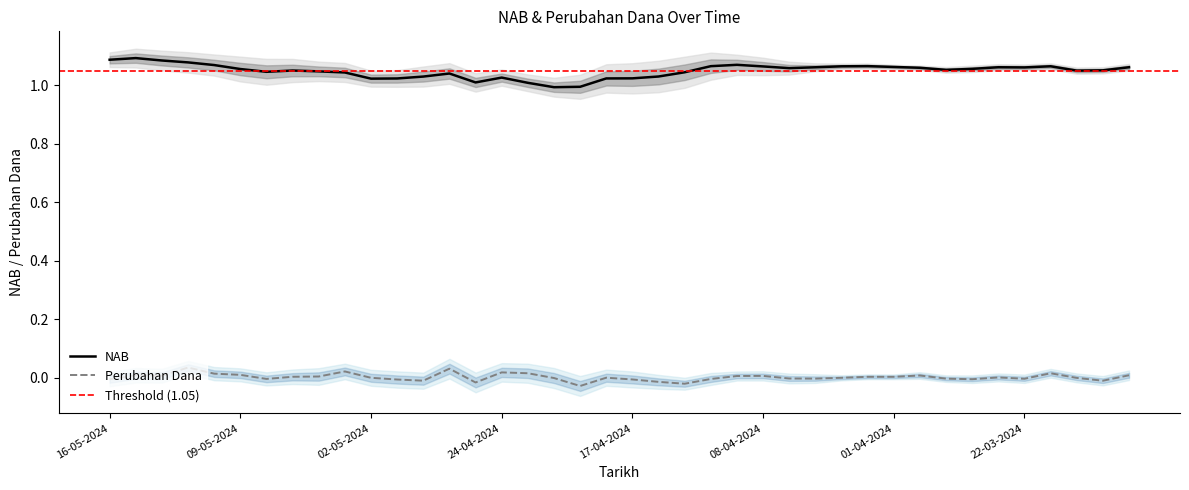

What is the value of the NAB point at the 1st from the left?

1.1